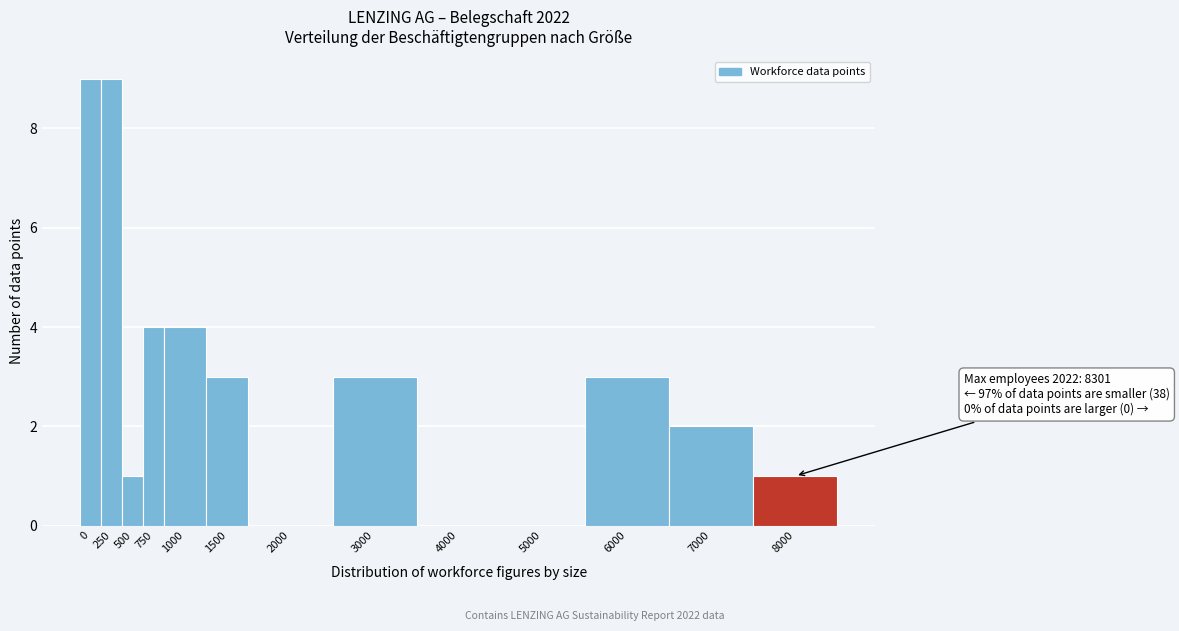

Reading left to right, transcribe all the data shown in this chart.

0=9	250=9	500=1	750=4	1000=4	1500=3	2000=0	3000=3	4000=0	5000=0	6000=3	7000=2	8000=1